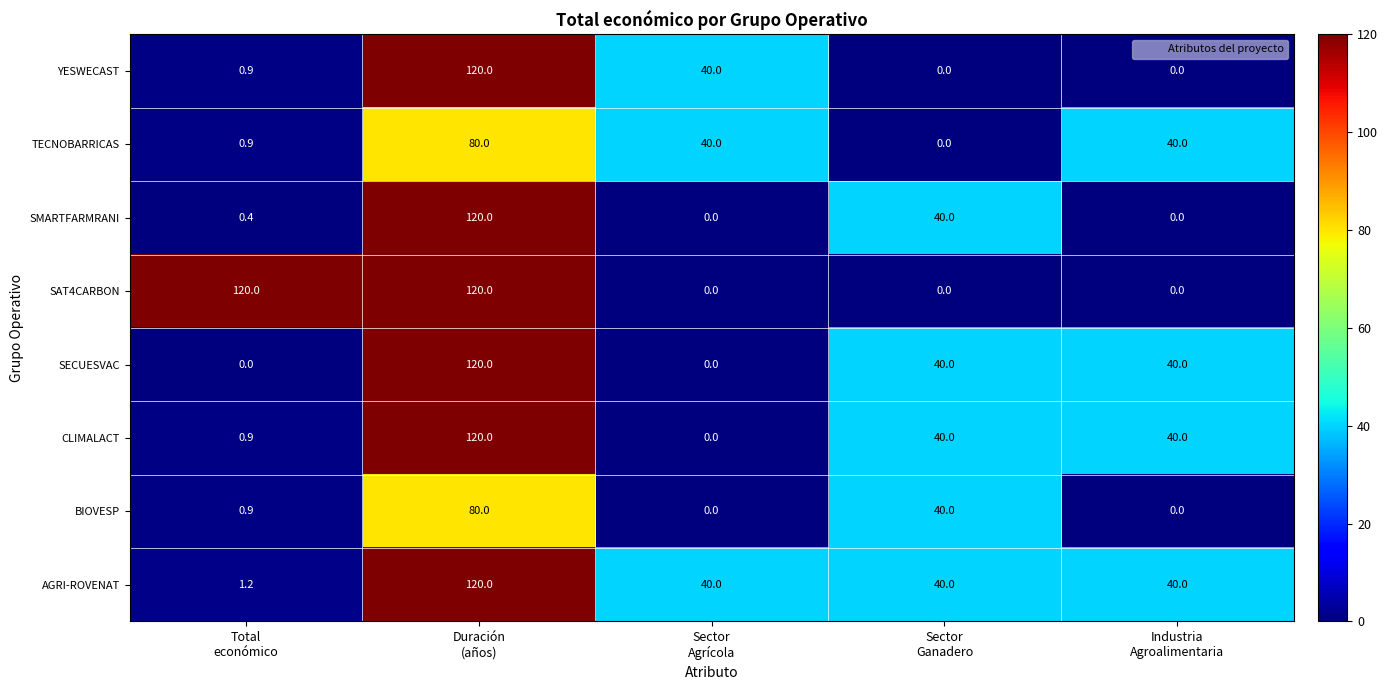

What is the average value of the TECNOBARRICAS series?

32.2